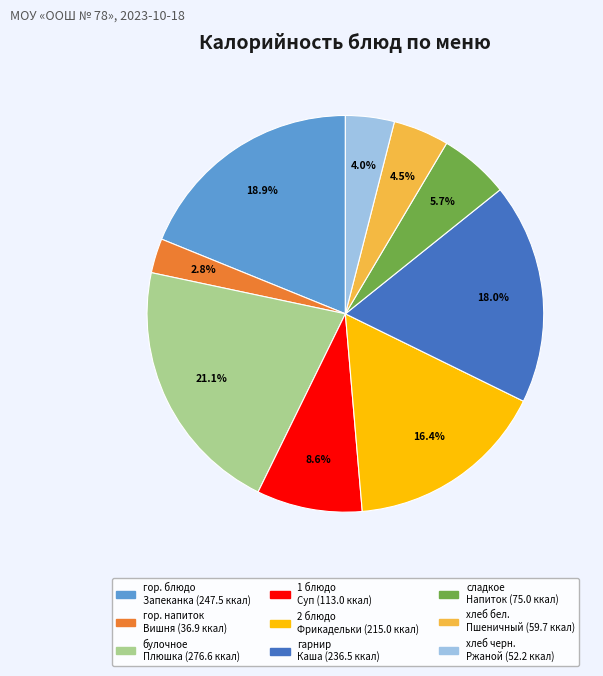

Is there a majority slice in this chart?

No